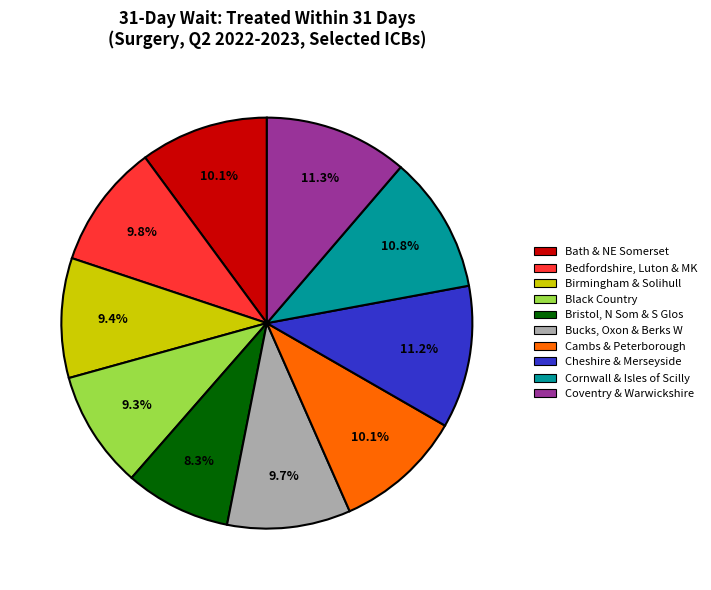

Combined, do Bristol, N Som & S Glos and Cambs & Peterborough account for over 50%?

No